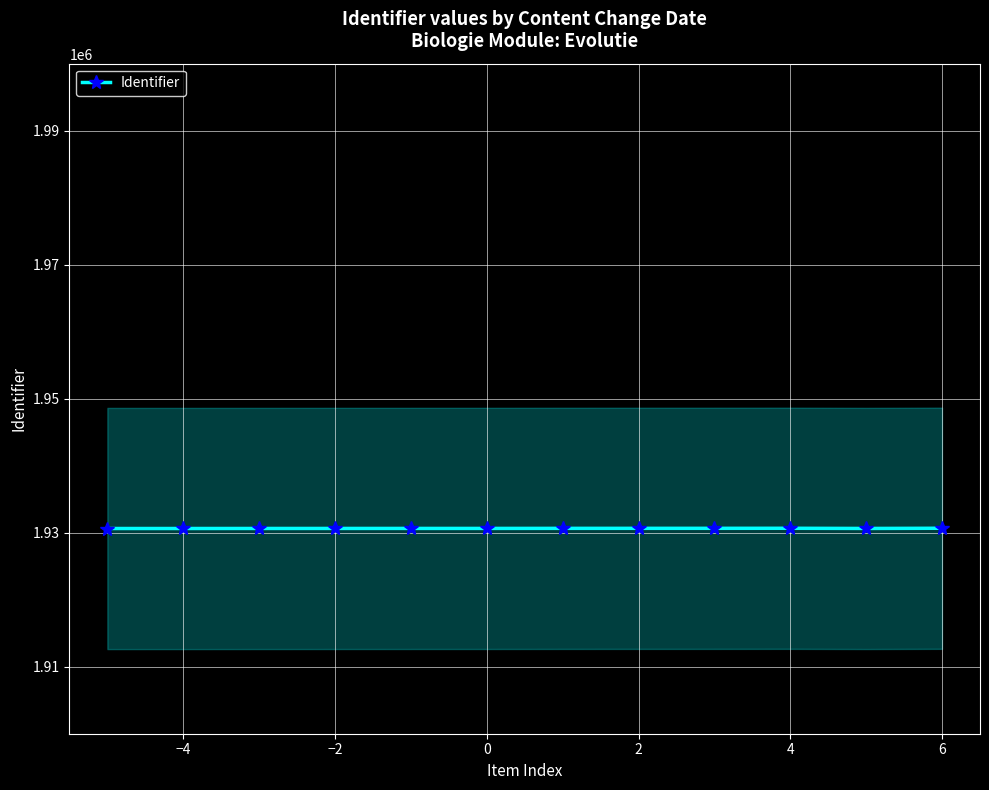

How many data points does each series have?

12